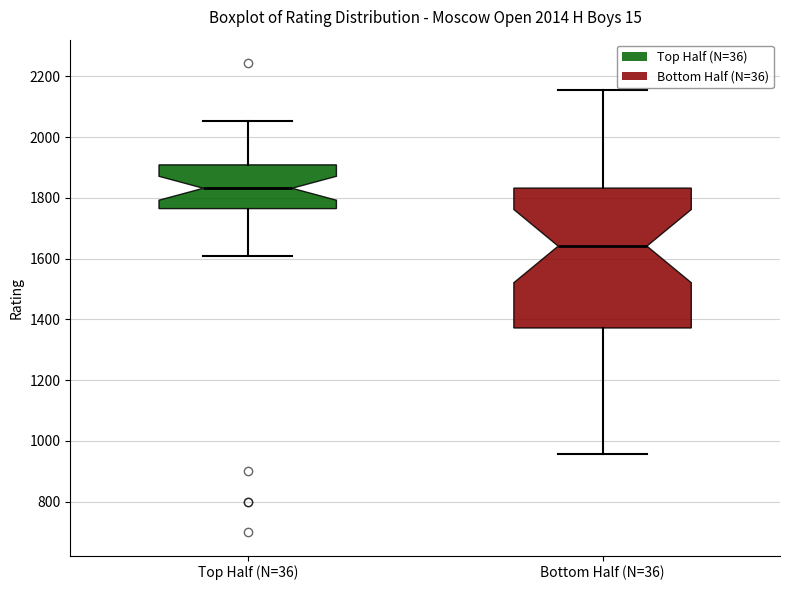

Reading left to right, read every box against the y-axis: the position of its median line, the range the box covers, and the ends of its whiskers. The values are not printed on the chart, so give them approximately, as read against the axis.

Top Half (N=36): median 1840, box 1760 to 1900, whiskers 1600 to 2060
Bottom Half (N=36): median 1640, box 1380 to 1840, whiskers 960 to 2160